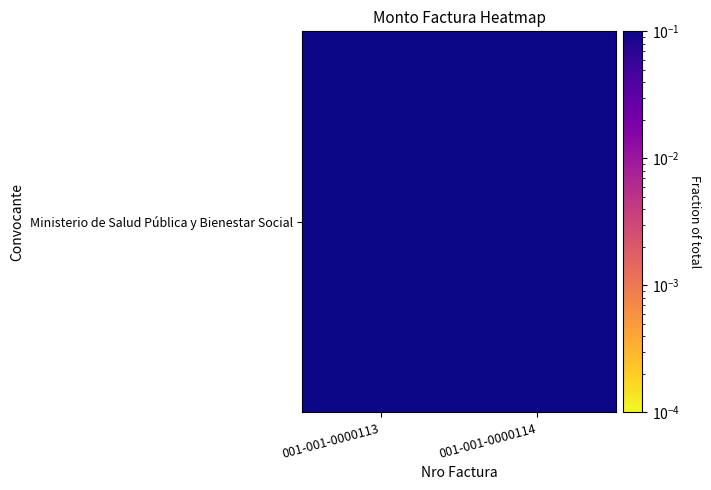

Reading right to left, extract all data points from this chart.

001-001-0000114=0.2	001-001-0000113=0.8